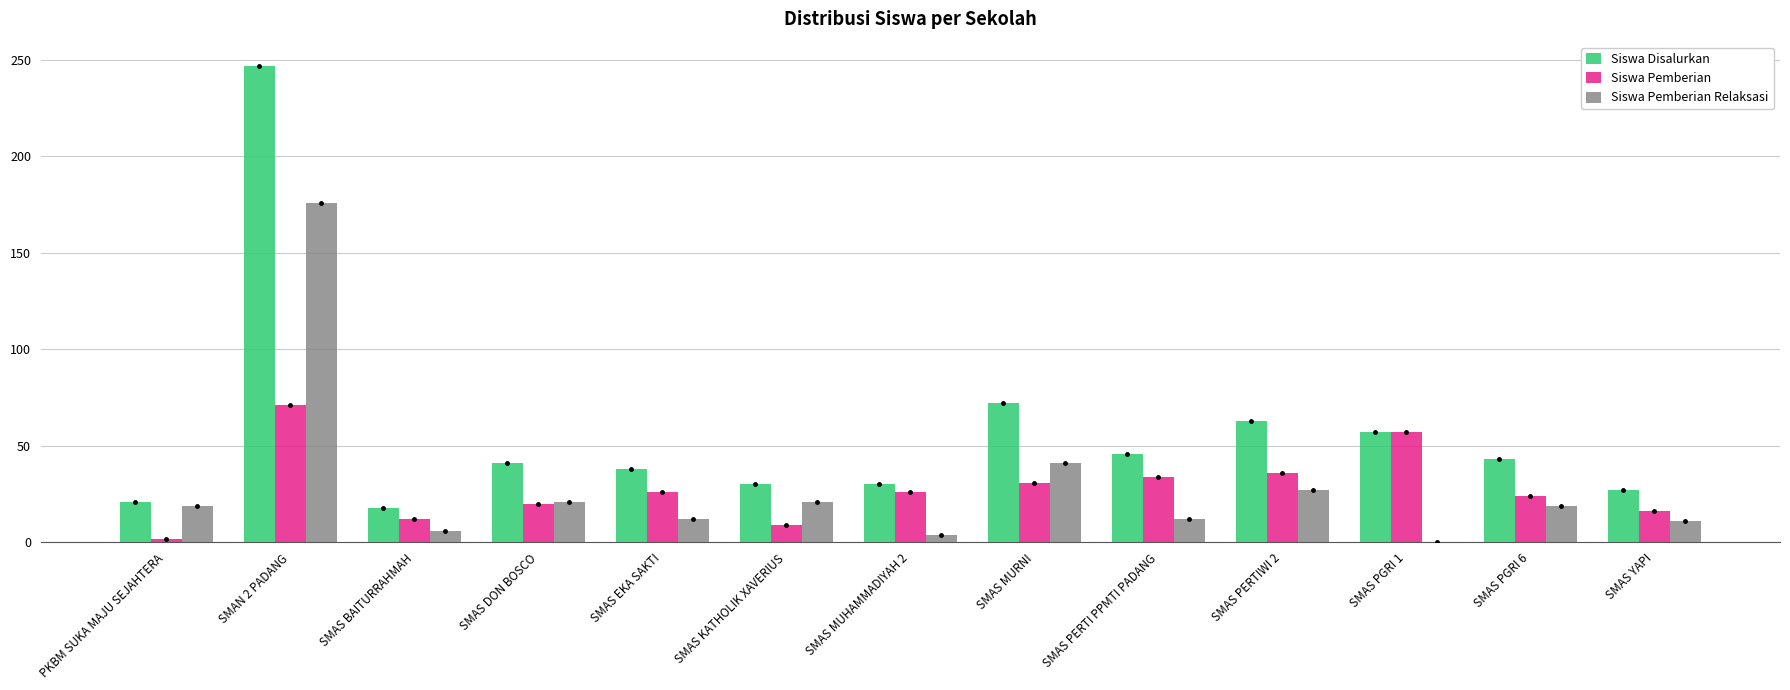

Reading right to left, extract all data points from this chart.

Siswa Disalurkan: SMAS YAPI=27	SMAS PGRI 6=43	SMAS PGRI 1=57	SMAS PERTIWI 2=63	SMAS PERTI PPMTI PADANG=46	SMAS MURNI=72	SMAS MUHAMMADIYAH 2=30	SMAS KATHOLIK XAVERIUS=30	SMAS EKA SAKTI=38	SMAS DON BOSCO=41	SMAS BAITURRAHMAH=18	SMAN 2 PADANG=247	PKBM SUKA MAJU SEJAHTERA=21
Siswa Pemberian: SMAS YAPI=16	SMAS PGRI 6=24	SMAS PGRI 1=57	SMAS PERTIWI 2=36	SMAS PERTI PPMTI PADANG=34	SMAS MURNI=31	SMAS MUHAMMADIYAH 2=26	SMAS KATHOLIK XAVERIUS=9	SMAS EKA SAKTI=26	SMAS DON BOSCO=20	SMAS BAITURRAHMAH=12	SMAN 2 PADANG=71	PKBM SUKA MAJU SEJAHTERA=2
Siswa Pemberian Relaksasi: SMAS YAPI=11	SMAS PGRI 6=19	SMAS PGRI 1=0	SMAS PERTIWI 2=27	SMAS PERTI PPMTI PADANG=12	SMAS MURNI=41	SMAS MUHAMMADIYAH 2=4	SMAS KATHOLIK XAVERIUS=21	SMAS EKA SAKTI=12	SMAS DON BOSCO=21	SMAS BAITURRAHMAH=6	SMAN 2 PADANG=176	PKBM SUKA MAJU SEJAHTERA=19